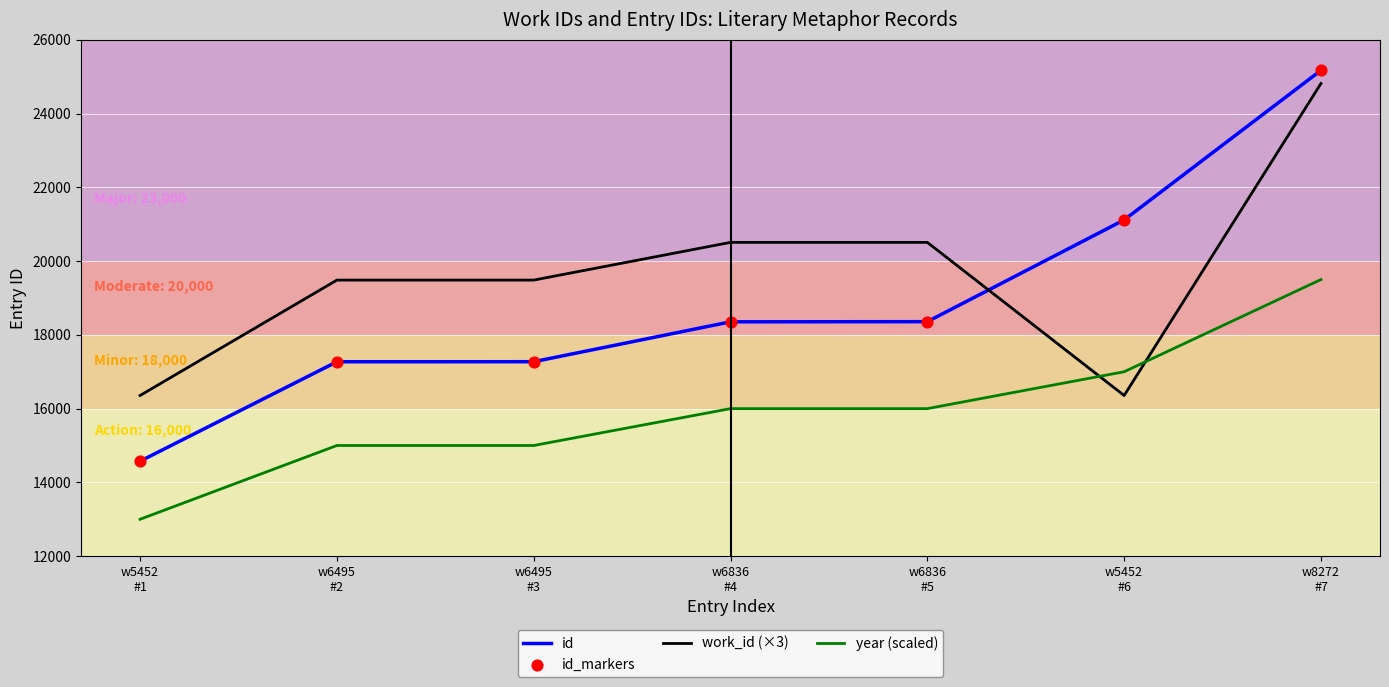

Which series has the largest total across all categories?

work_id (×3)